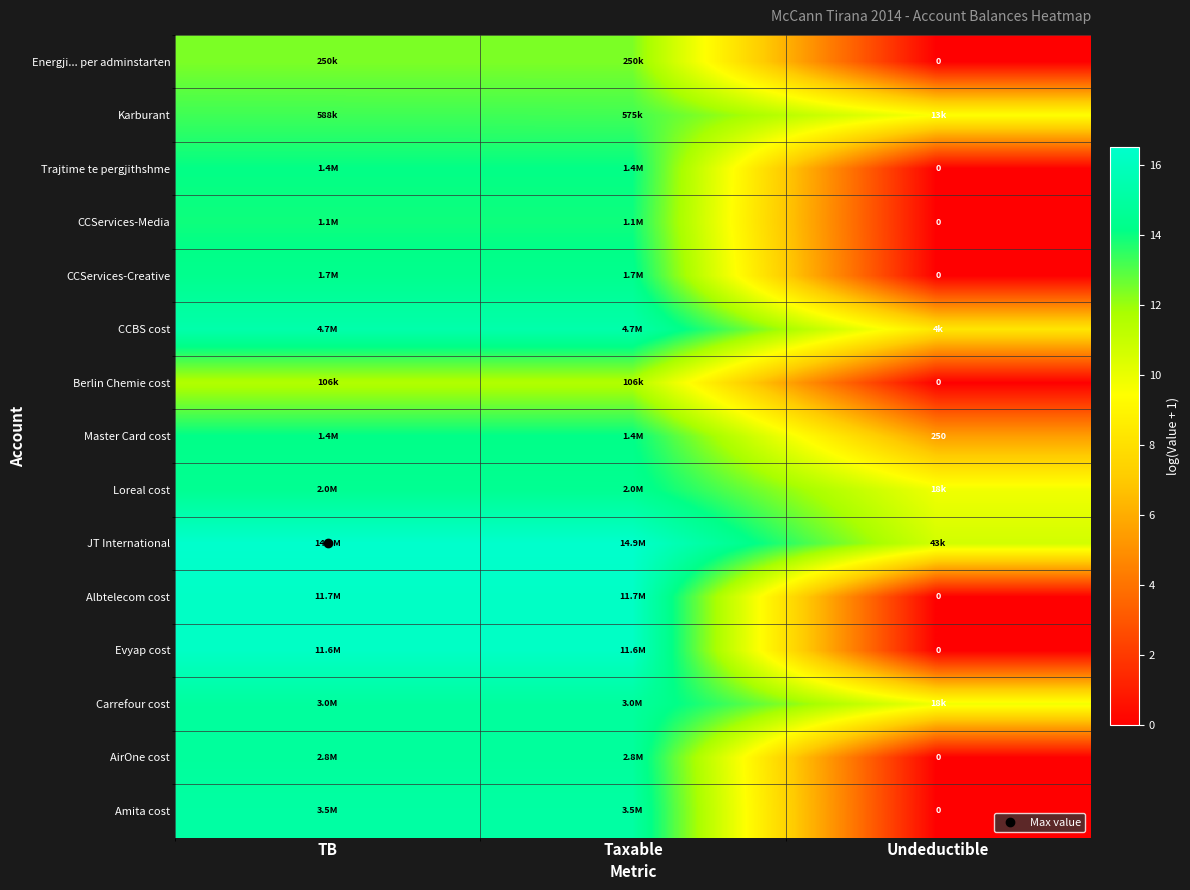

What is the difference between the second highest and minimum values in the Berlin Chemie cost series?

11.6